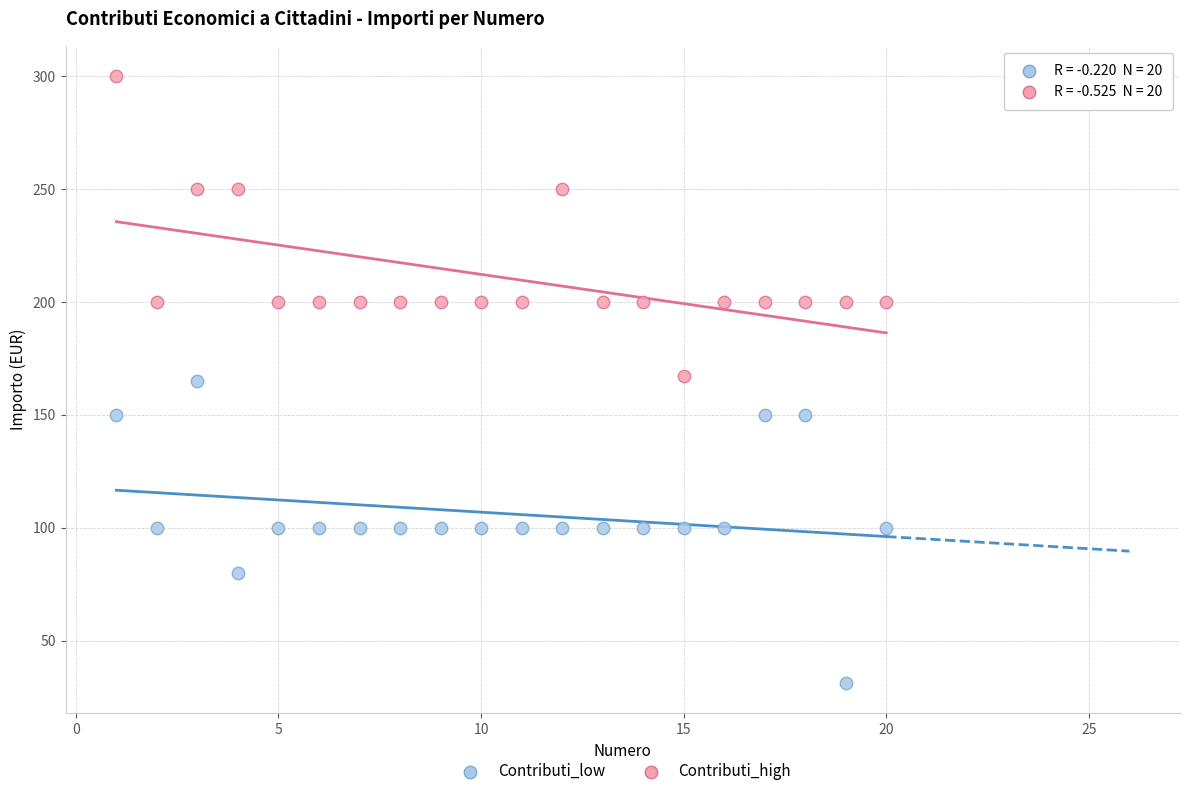

What are all the series names shown in the legend?

Contributi_low, Contributi_high